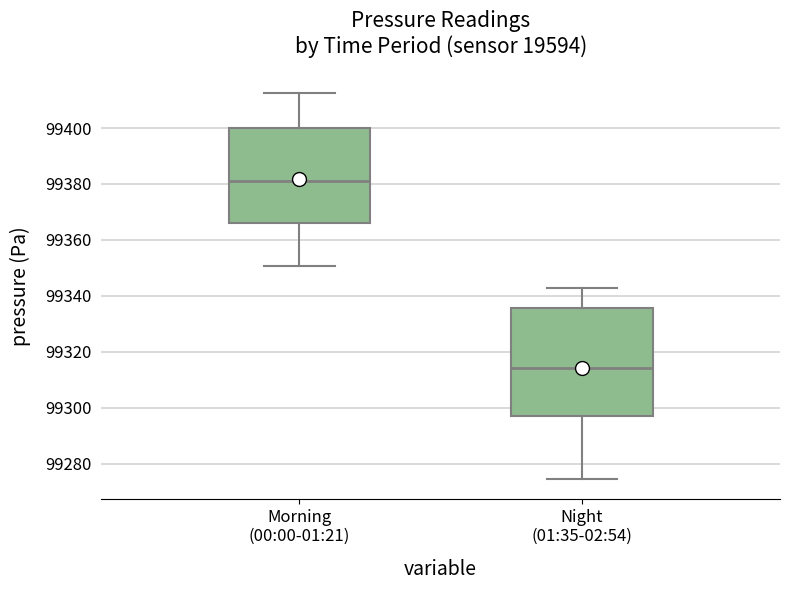

Where does the median line of the box for Morning (00:00-01:21) sit on the y-axis? The values are not printed on the chart, so give them approximately, as read against the axis.

99380